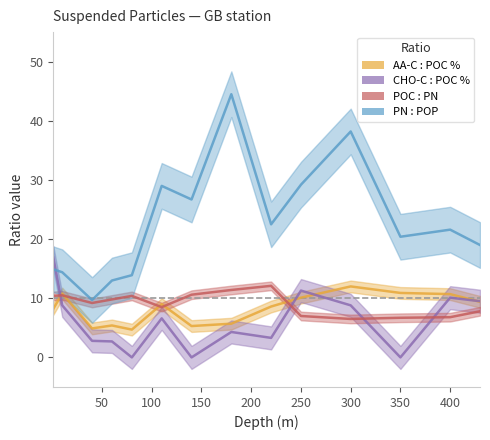

What is the difference between the second highest and minimum values in the POC : PN series?

5.2